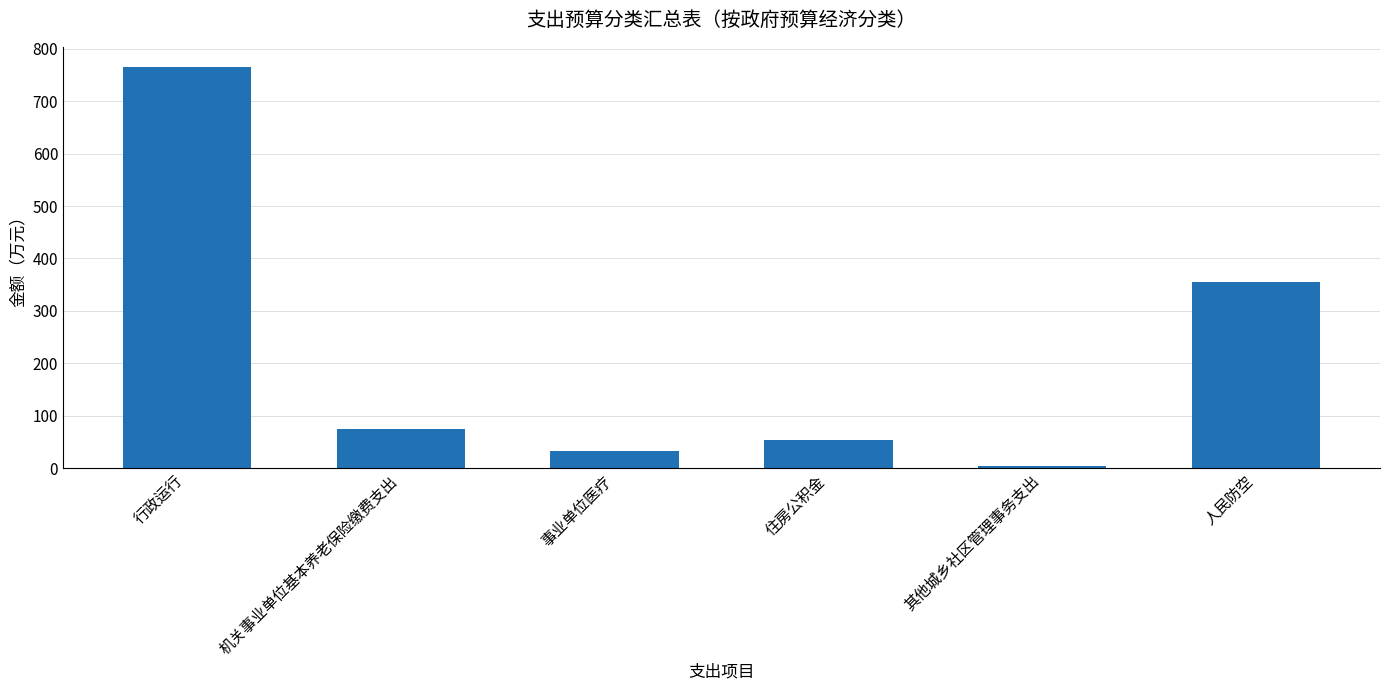

Reading left to right, extract all data points from this chart.

行政运行=765.5	机关事业单位基本养老保险缴费支出=74.0	事业单位医疗=31.6	住房公积金=54.2	其他城乡社区管理事务支出=4.0	人民防空=355.0